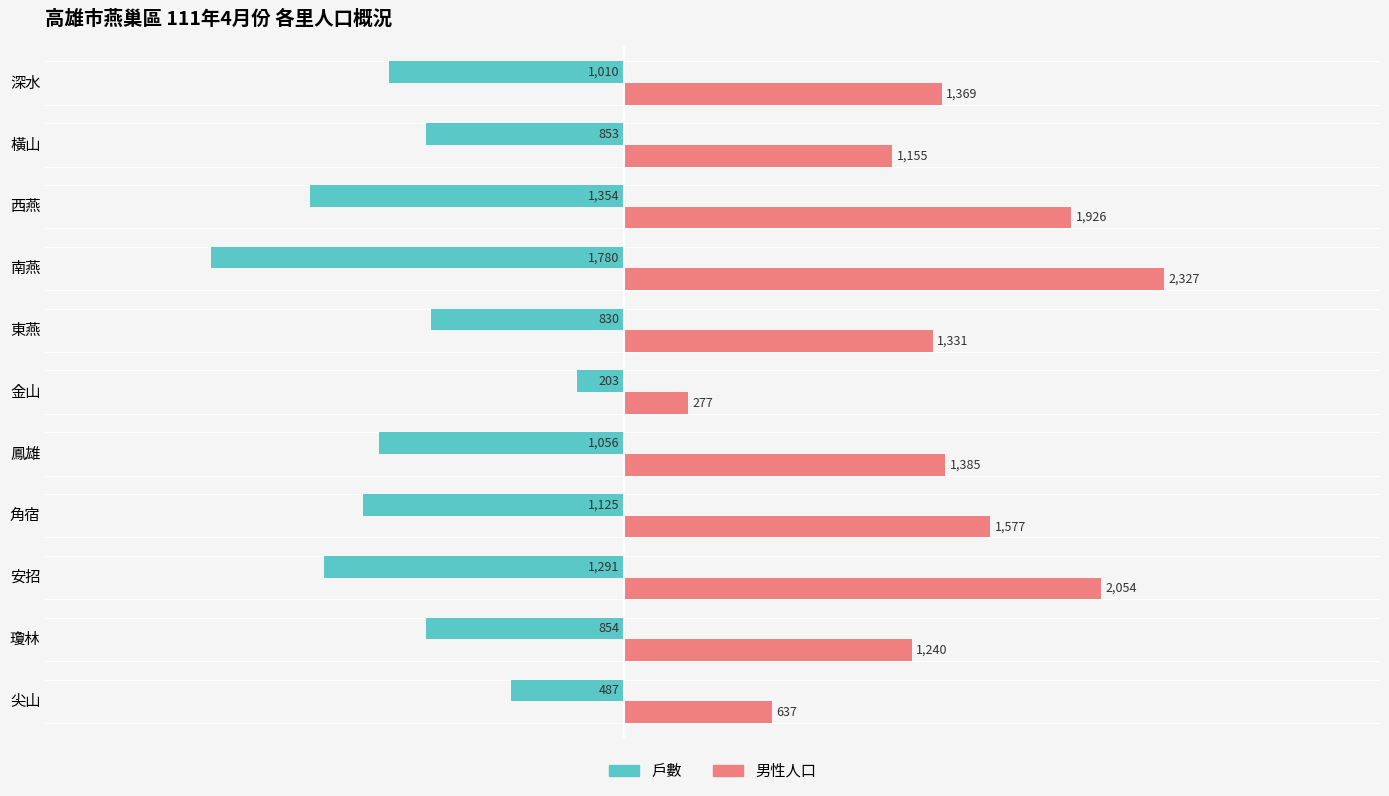

Which series has the widest spread of values?

男性人口